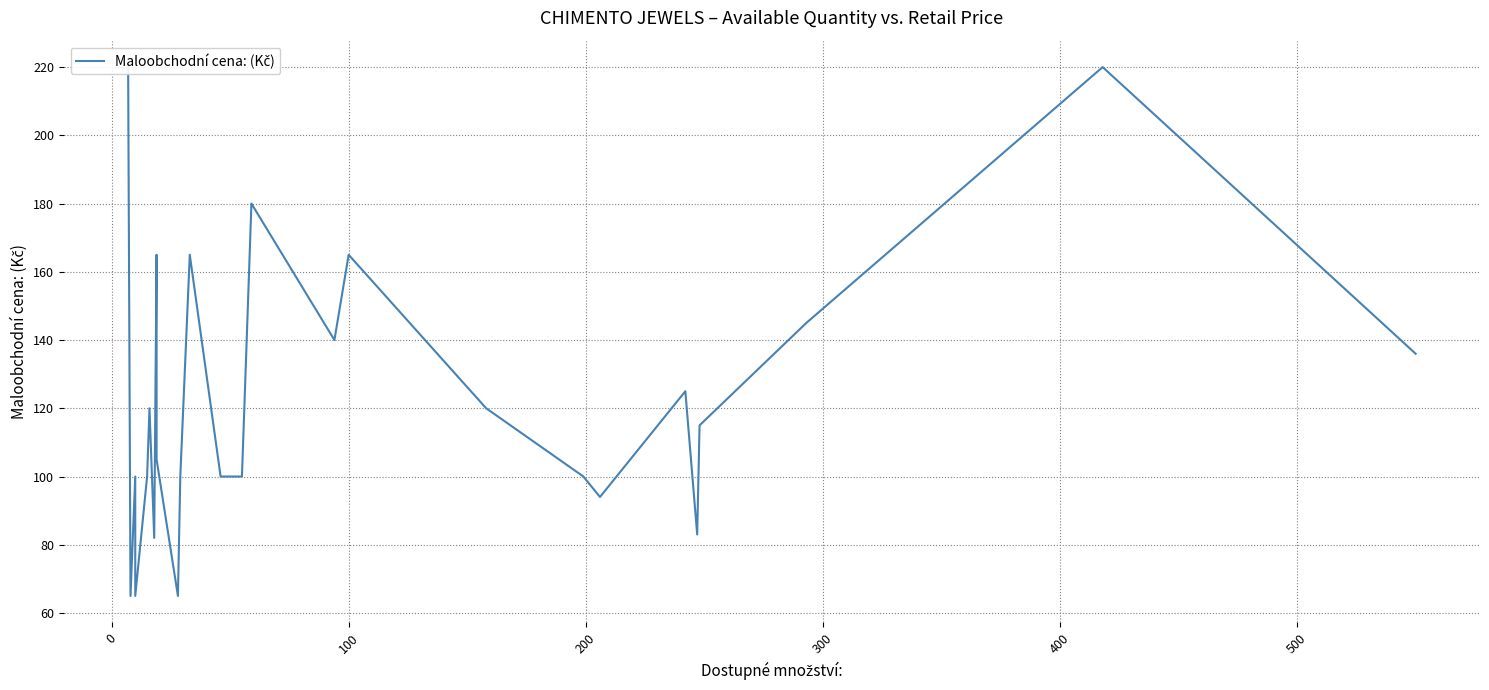

Is it true that the value at 20 is 193?

False